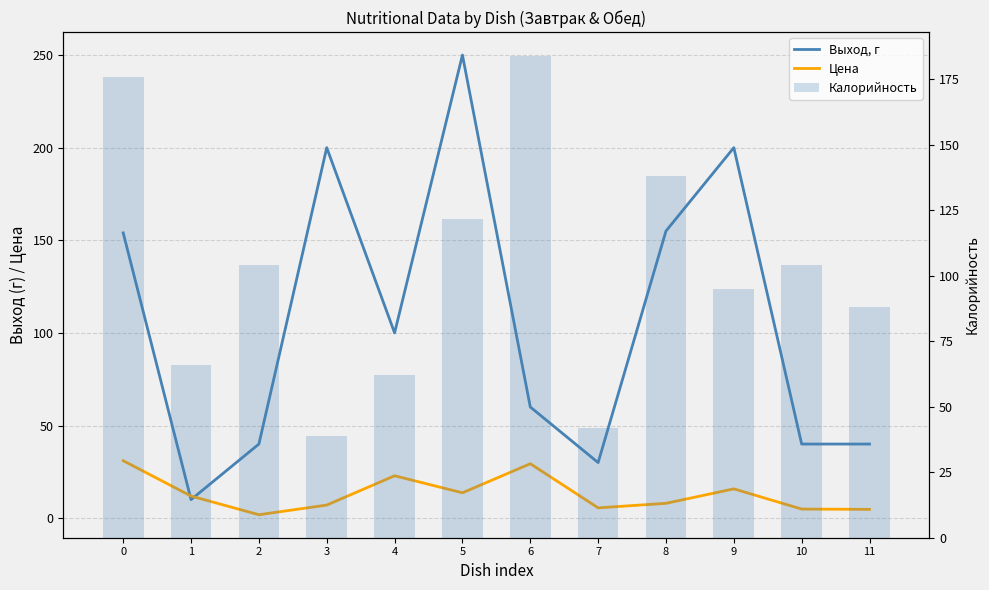

Reading right to left, what are all the values shown in this chart?

Выход, г: 40.0	40.0	200.0	155.0	30.0	60.0	250.0	100.0	200.0	40.0	10.0	154.0
Цена: 4.7	4.9	15.8	8.0	5.5	29.4	13.7	22.9	7.1	1.8	11.9	31.0
Калорийность: 88.0	104.0	95.0	137.9	41.8	183.9	121.6	62.0	39.0	104.0	66.1	176.1